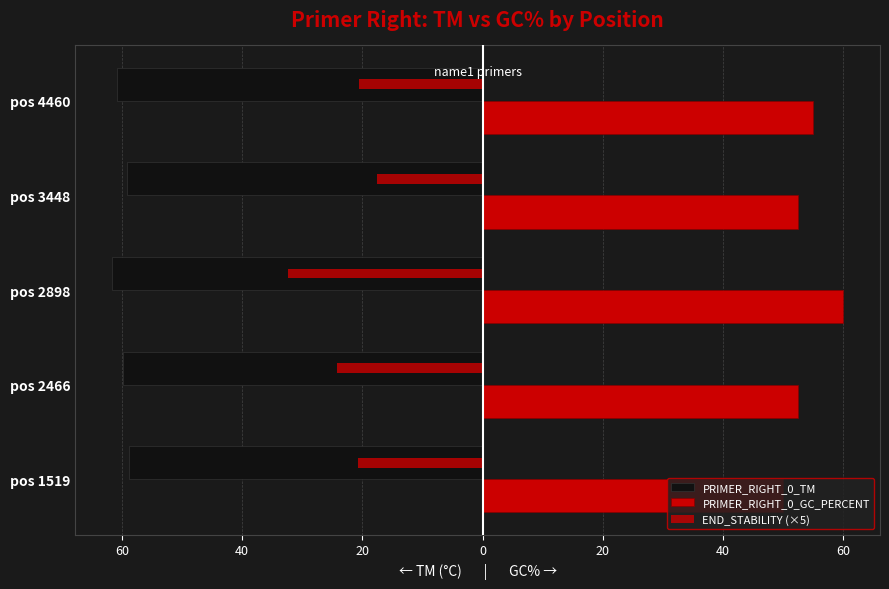

What is the average value of the PRIMER_RIGHT_0_TM series?

-60.0